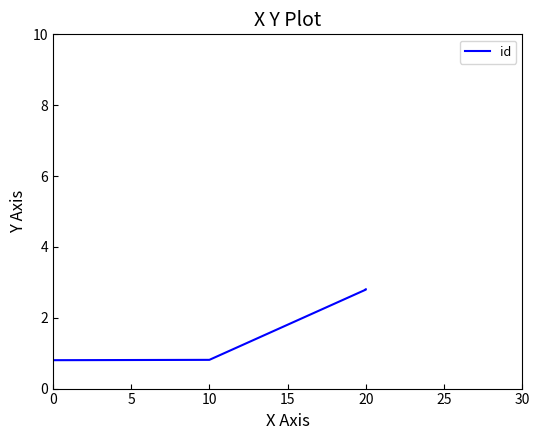

How many distinct data groups are displayed?

1